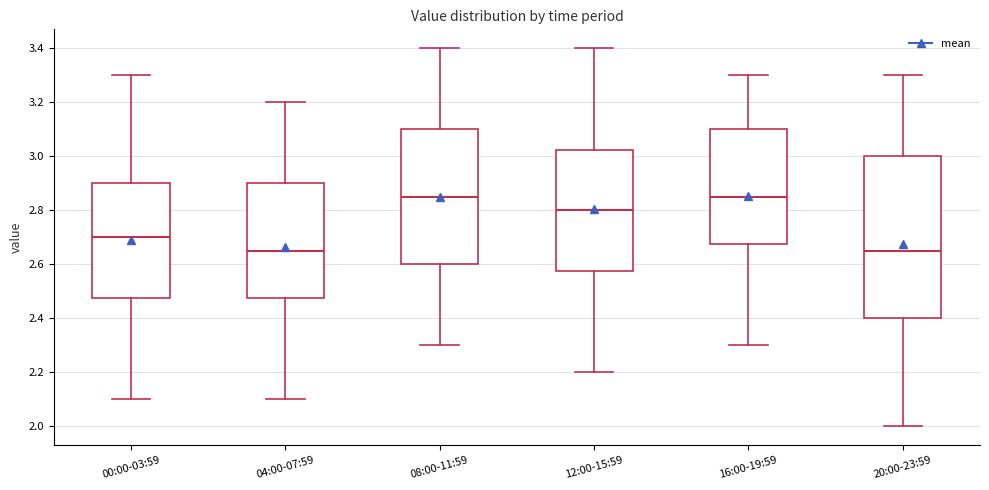

Where does the median line of the box for 04:00-07:59 sit on the y-axis? The values are not printed on the chart, so give them approximately, as read against the axis.

2.66